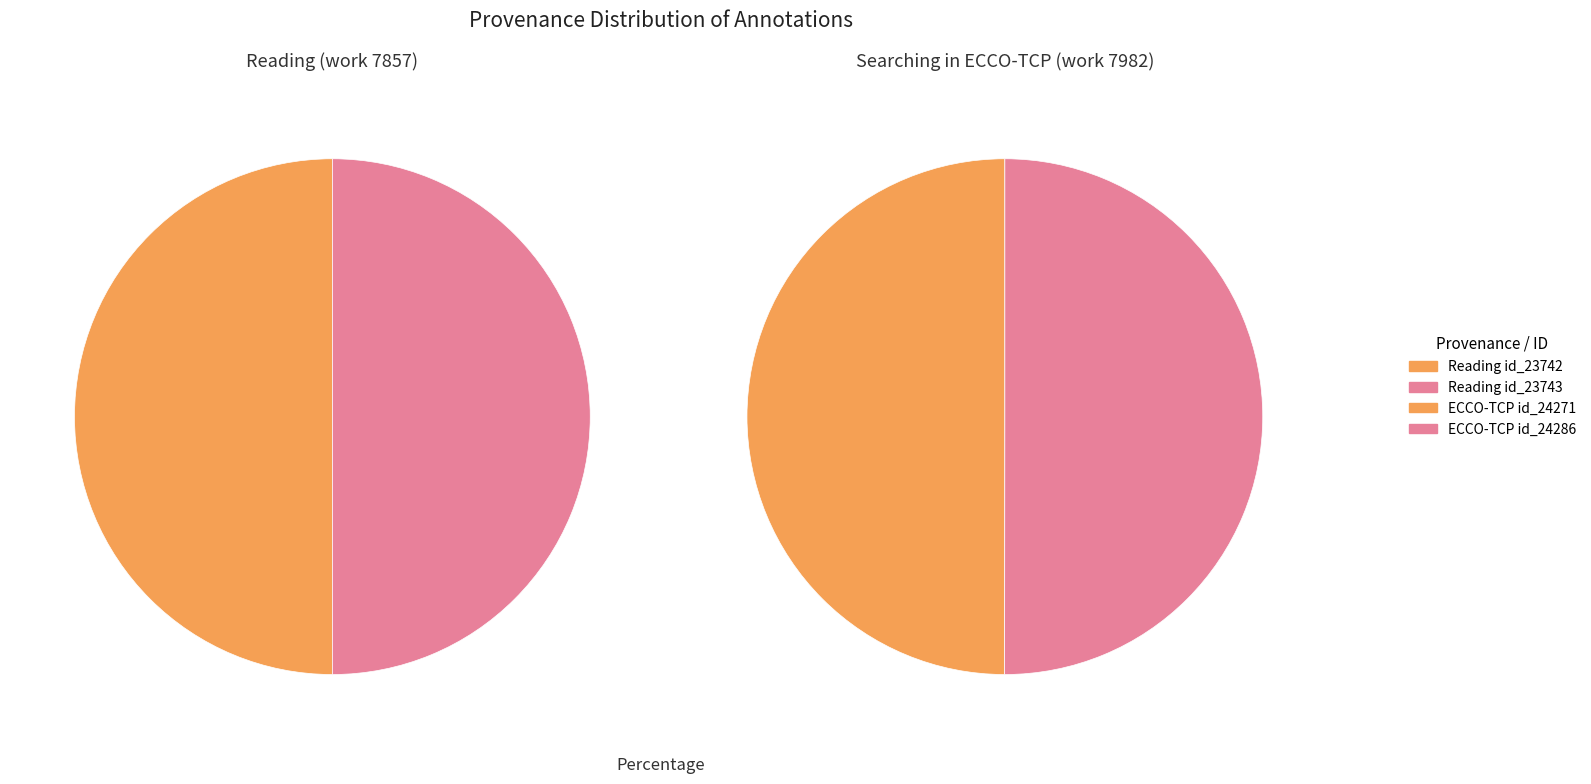

Between Searching in ECCO-TCP and Reading, which is larger?

Searching in ECCO-TCP